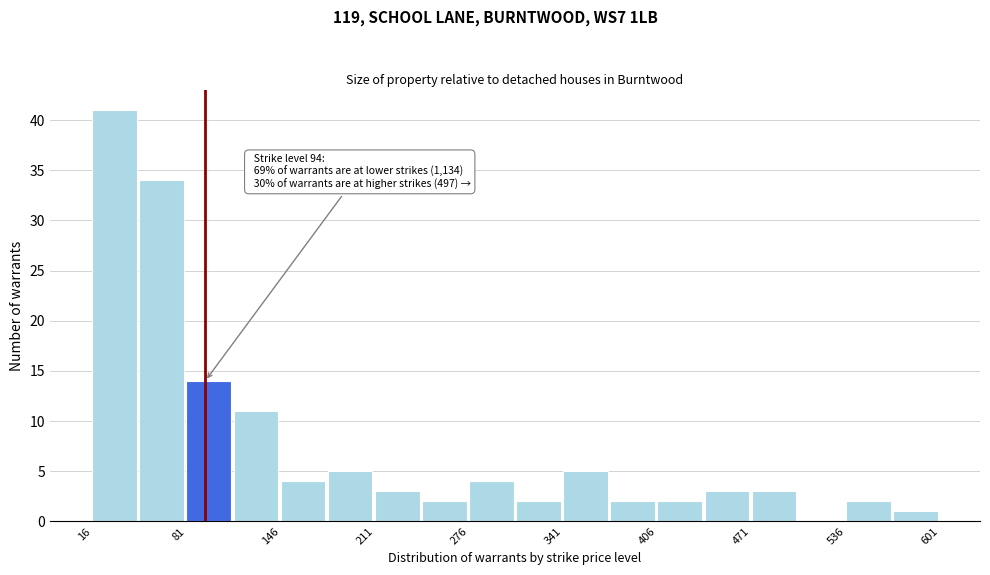

Around what value on the x-axis is the tallest bar? Give the approximate position of its centre, as read against the axis.

30